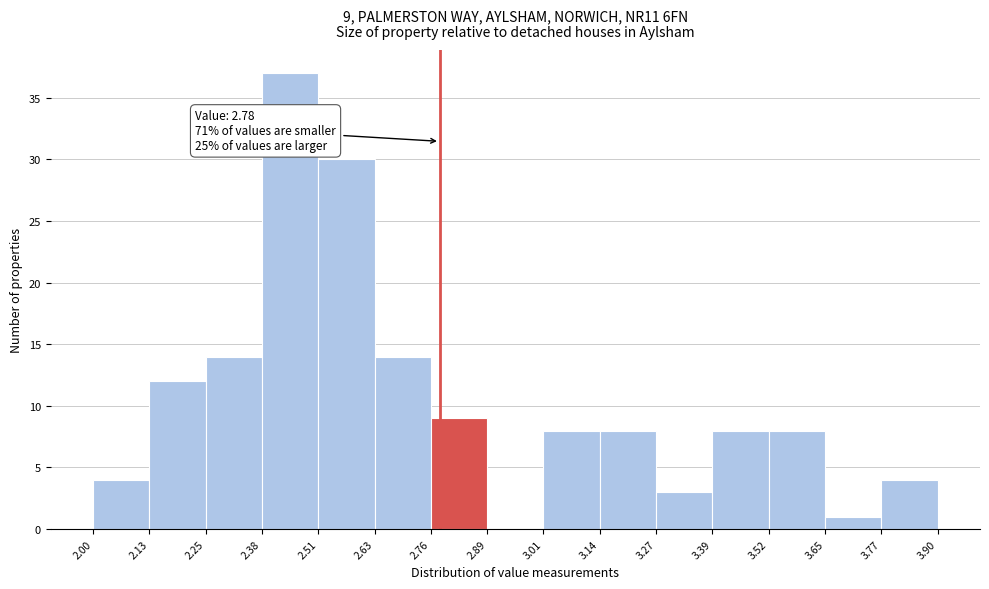

Which range on the x-axis has the tallest bar?

2.38 to 2.51